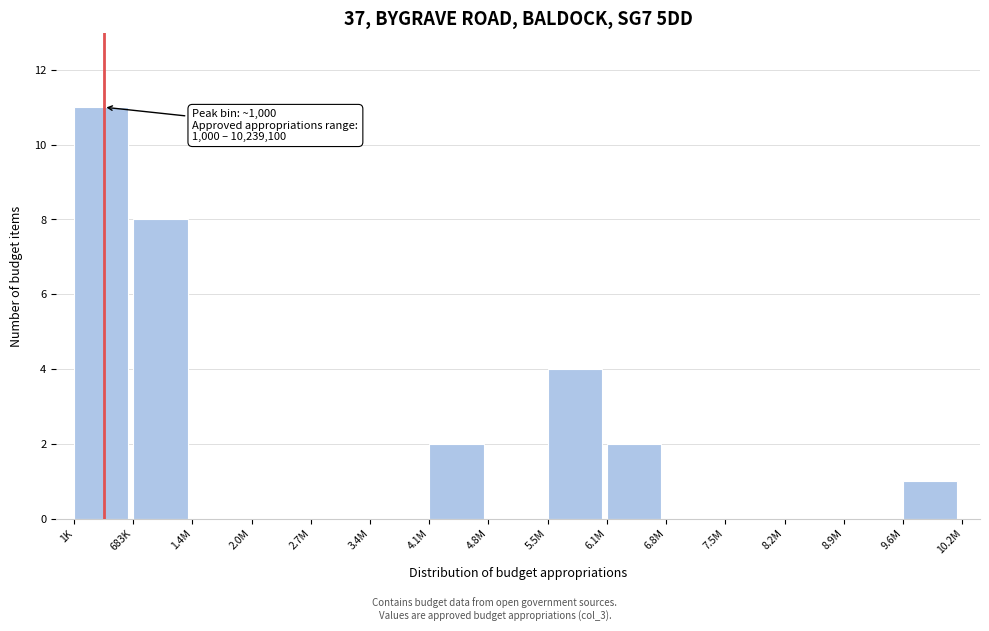

Reading right to left, what are all the values shown in this chart?

9.6M=1	8.9M=0	8.2M=0	7.5M=0	6.8M=0	6.1M=2	5.5M=4	4.8M=0	4.1M=2	3.4M=0	2.7M=0	2.0M=0	1.4M=0	683K=8	1K=11